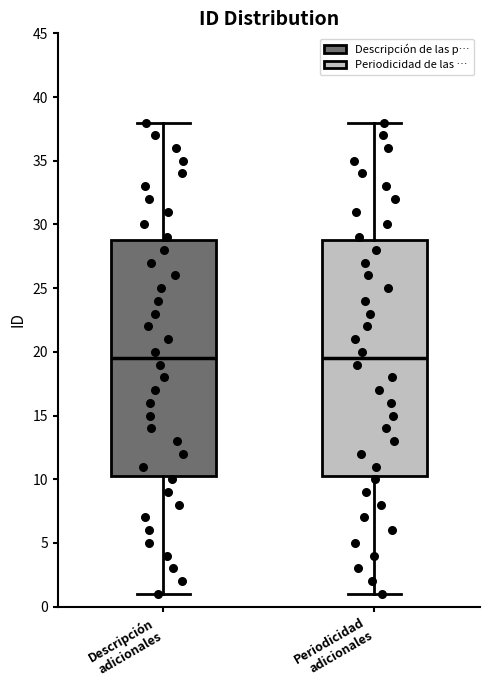

Reading left to right, read every box against the y-axis: the position of its median line, the range the box covers, and the ends of its whiskers. The values are not printed on the chart, so give them approximately, as read against the axis.

Descripción adicionales: median 19.5, box 10.5 to 29.0, whiskers 1.0 to 38.0
Periodicidad adicionales: median 19.5, box 10.5 to 29.0, whiskers 1.0 to 38.0